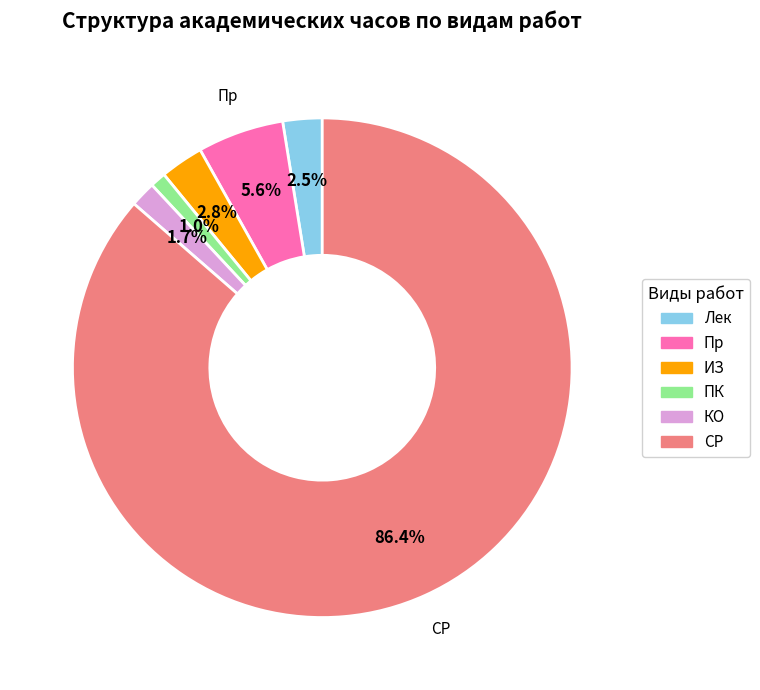

Which has a higher value, ПК or Пр?

Пр